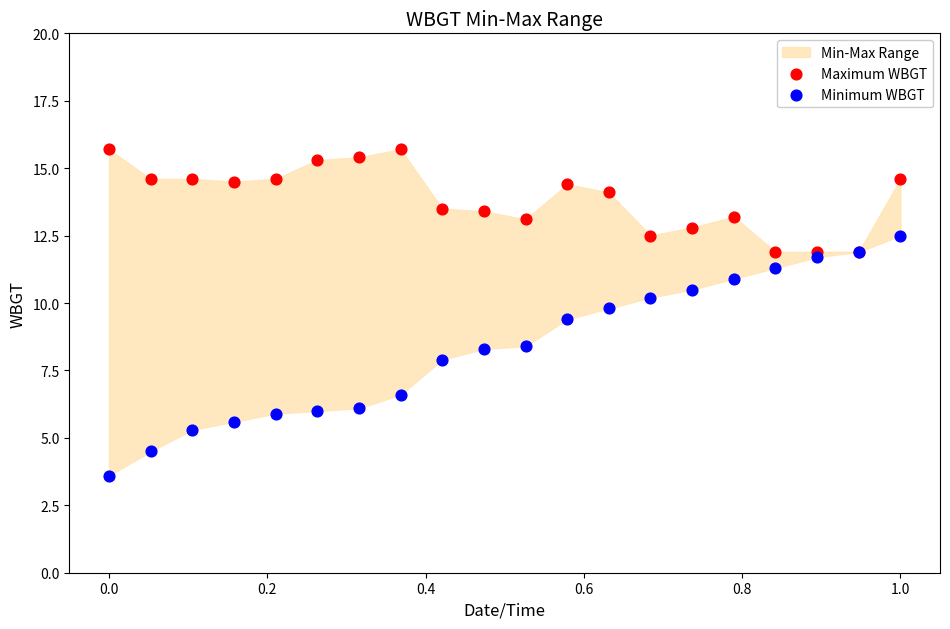

Which series has the largest Y range (max minus min)?

Minimum WBGT